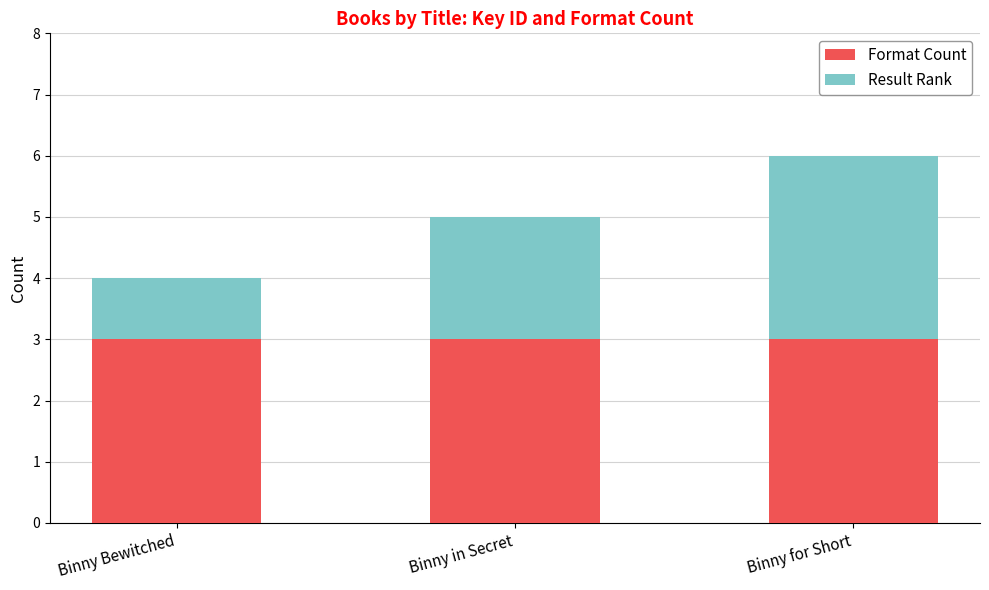

True or false: Format Count has a value of 3 at Binny in Secret.

True